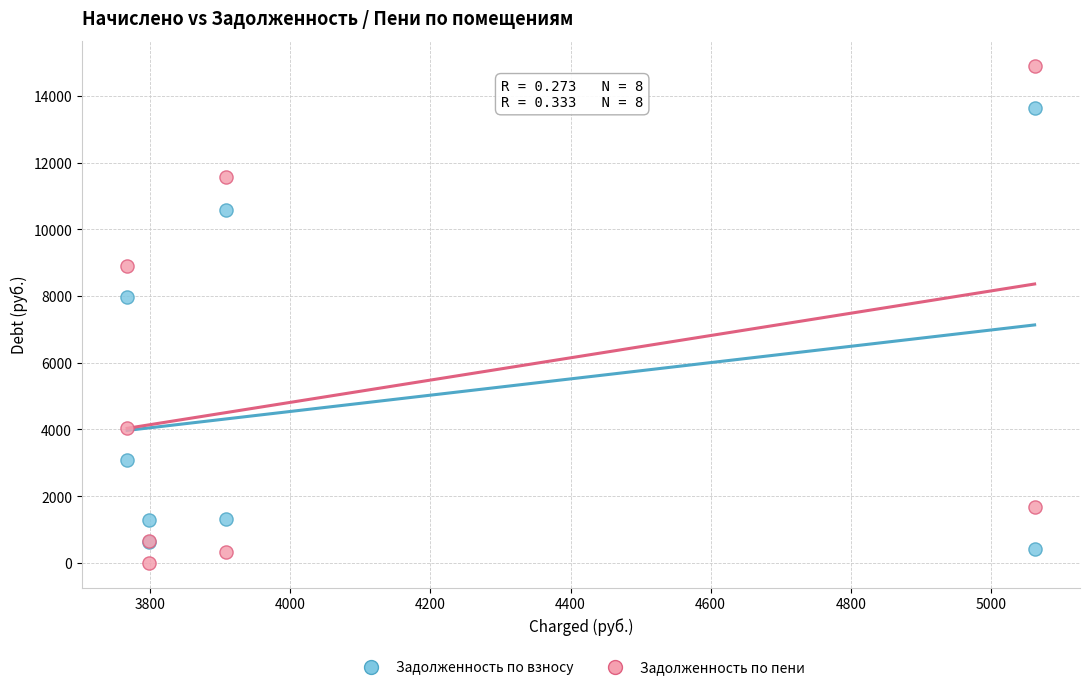

Which series has the widest spread of Y values?

Задолженность по пени